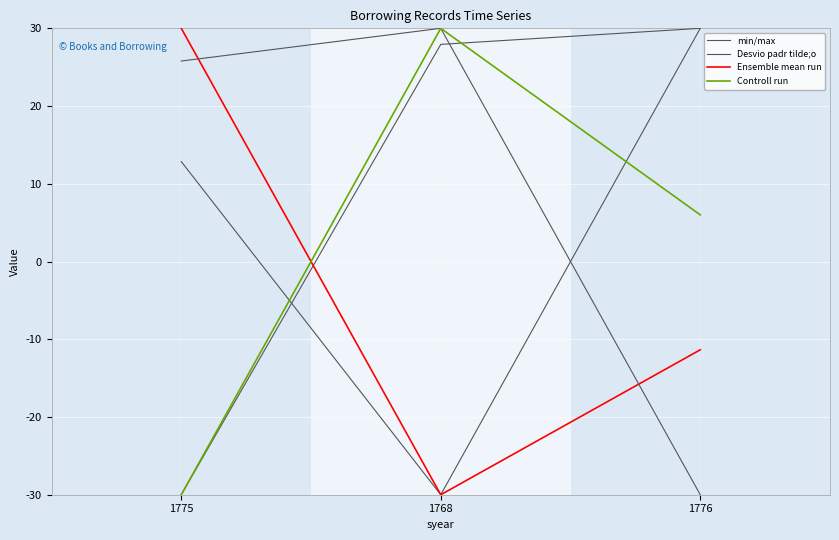

Where does the min/max series first go above 12?

1775